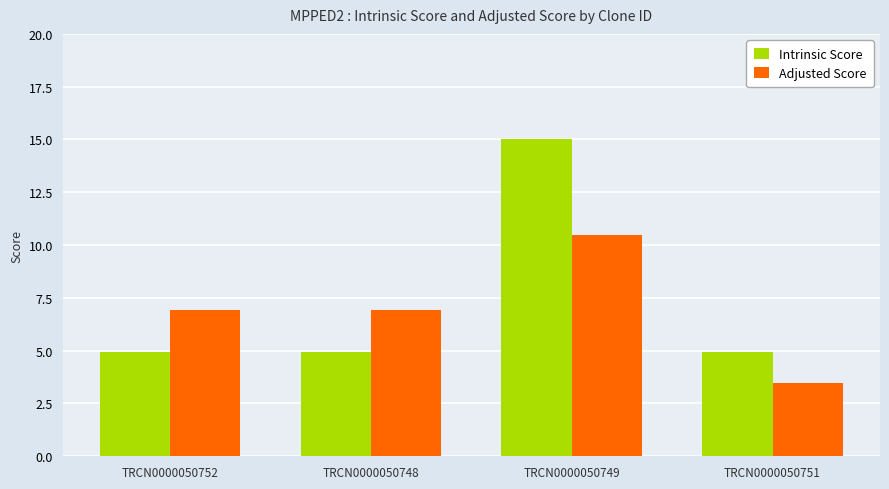

What is the maximum value for Adjusted Score?

10.5